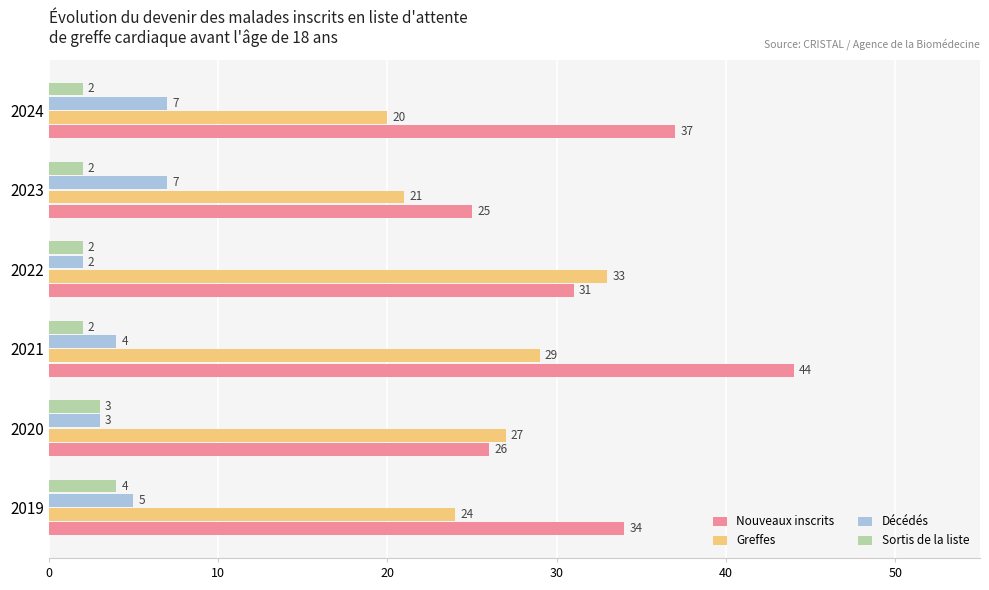

At which label does Sortis de la liste reach its peak?

2019